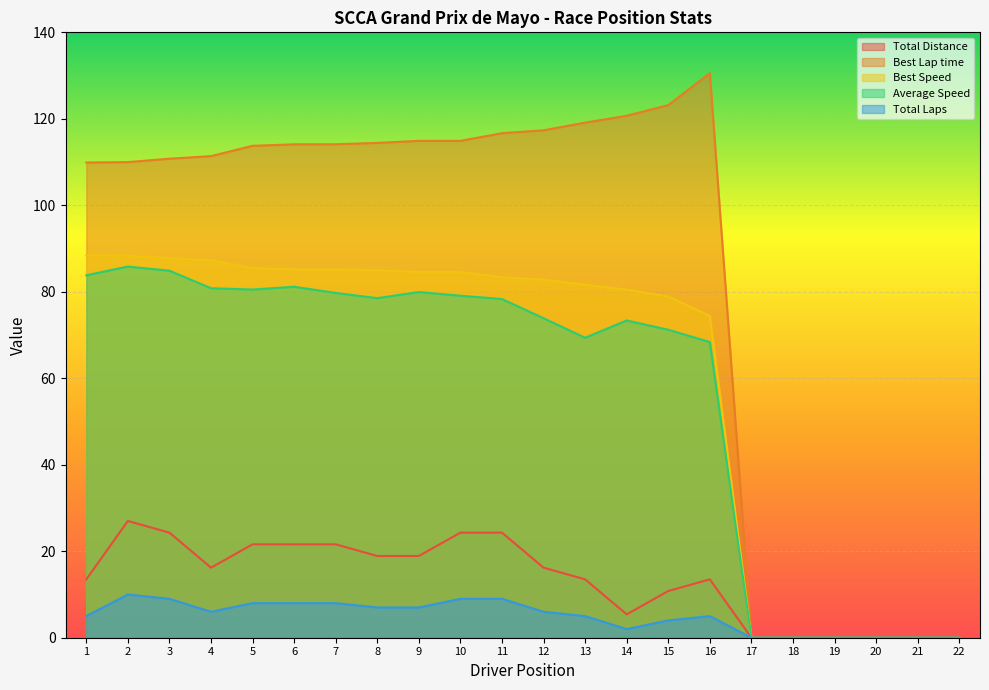

The Best Speed series shows 0.0 at 17. True or false?

True